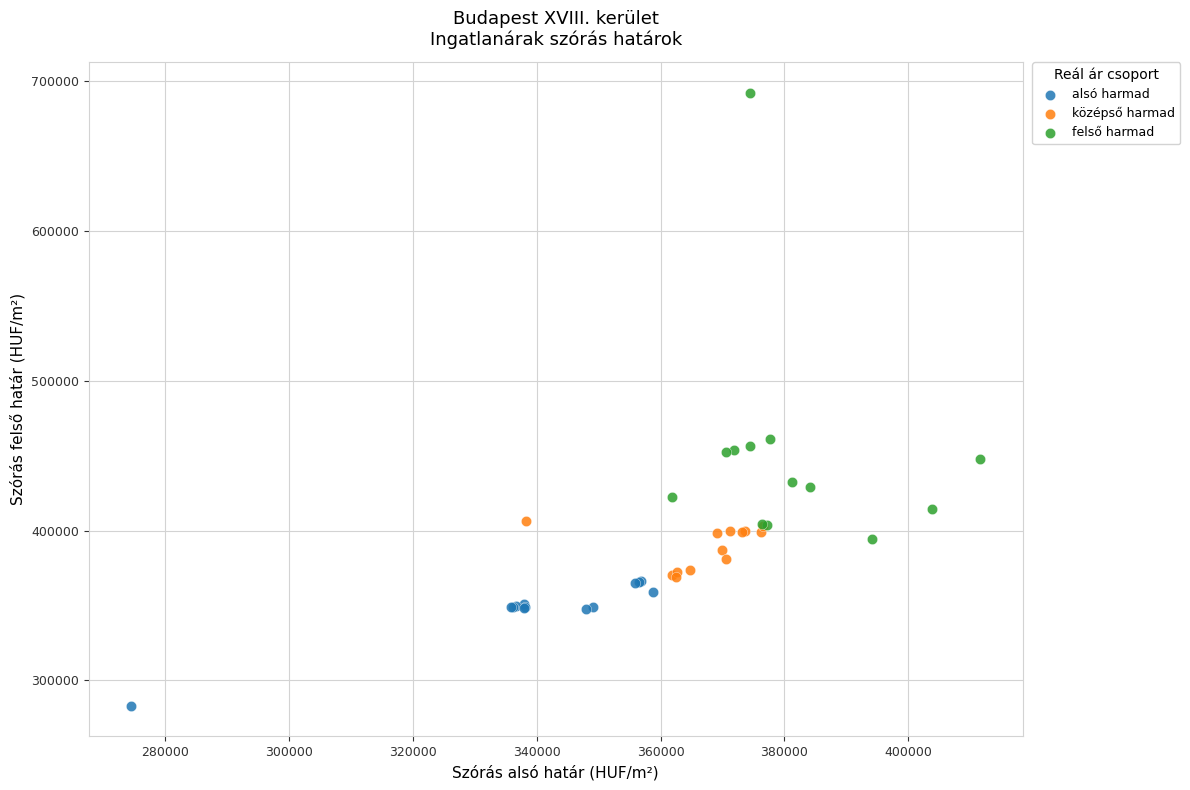

Which series has the widest spread of Y values?

felső harmad